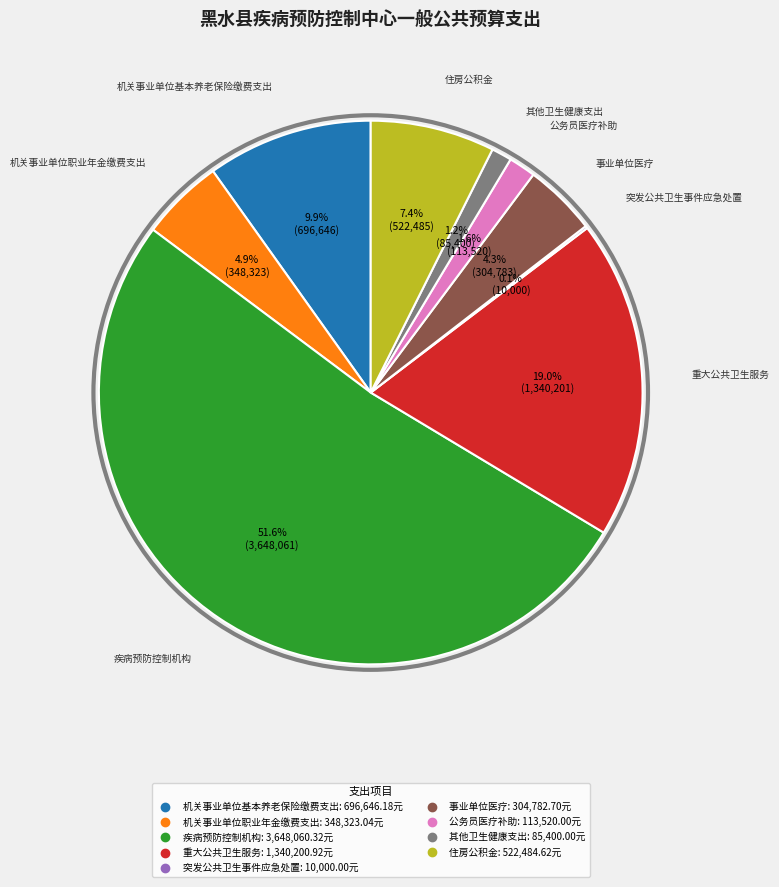

Combined, do 机关事业单位基本养老保险缴费支出 and 机关事业单位职业年金缴费支出 account for over 50%?

No